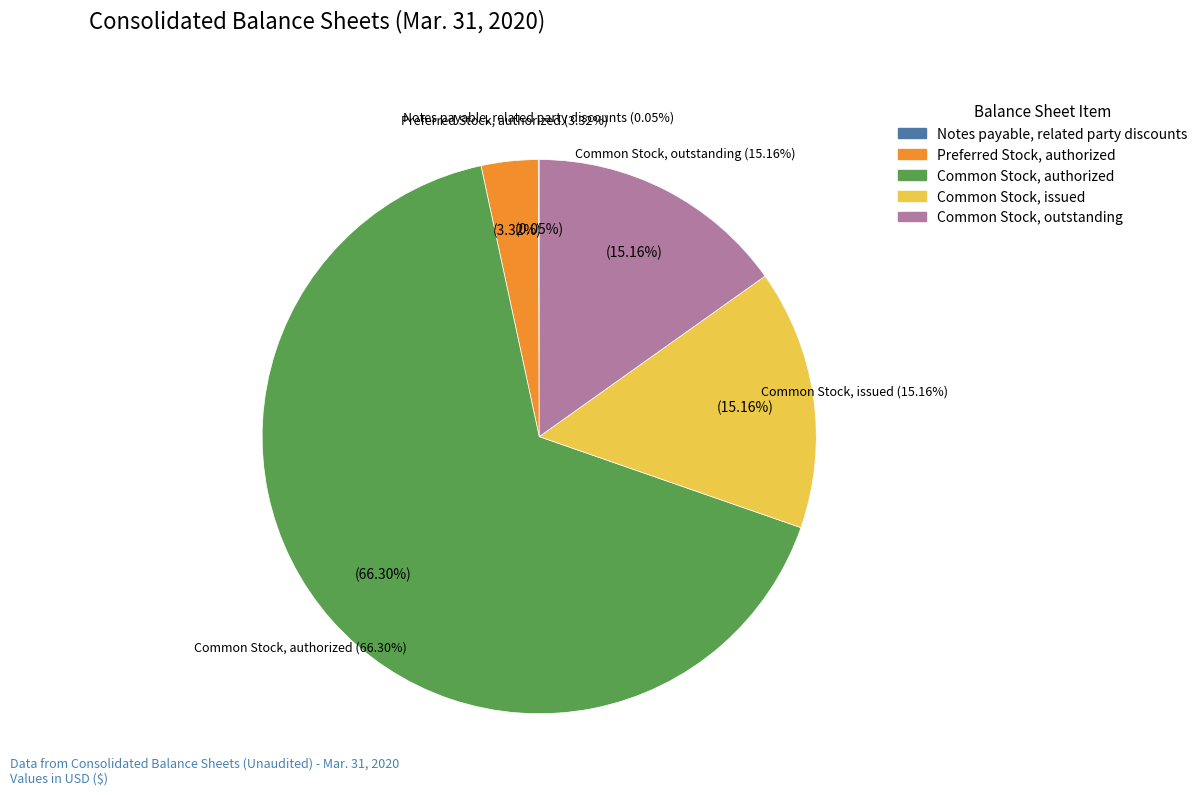

What is the ratio of the value at Preferred Stock, authorized to the value at Notes payable, related party discounts?

60.8